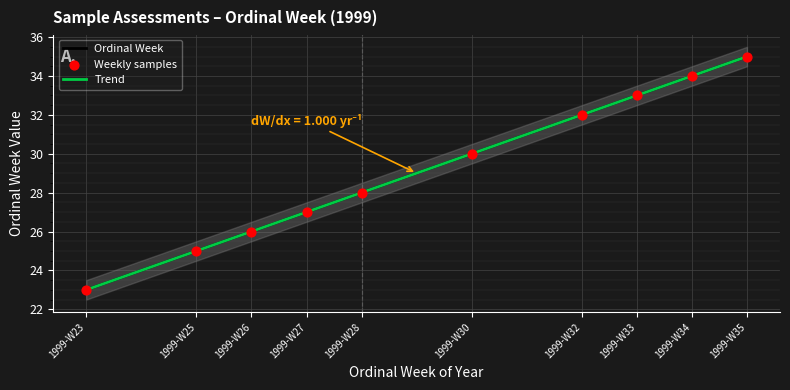

What is the change in value from 1999-W26 to 1999-W34?

+8